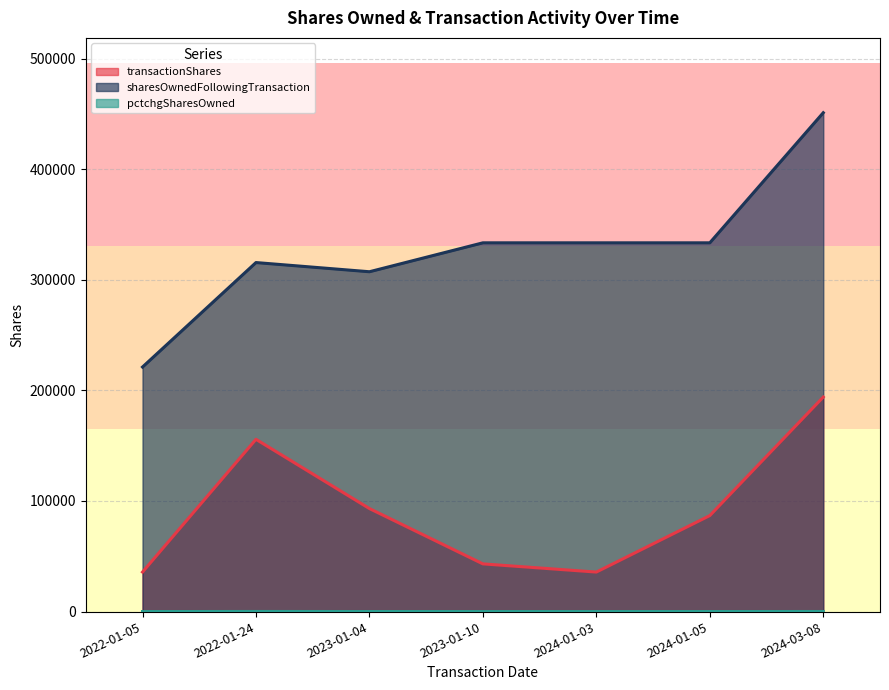

Which series has the largest range (max minus min)?

sharesOwnedFollowingTransaction